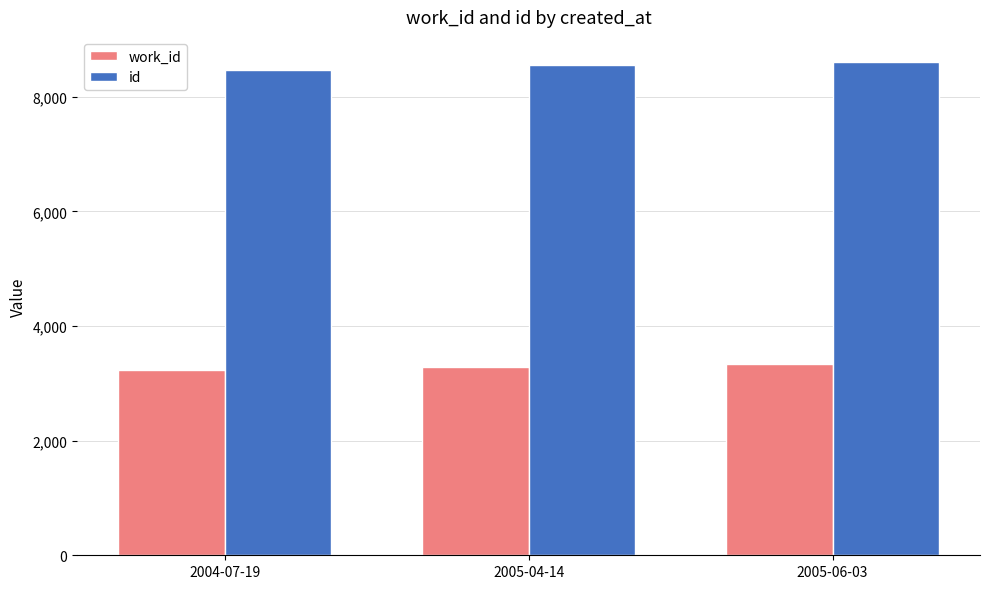

What is the sum of all id values?

25643